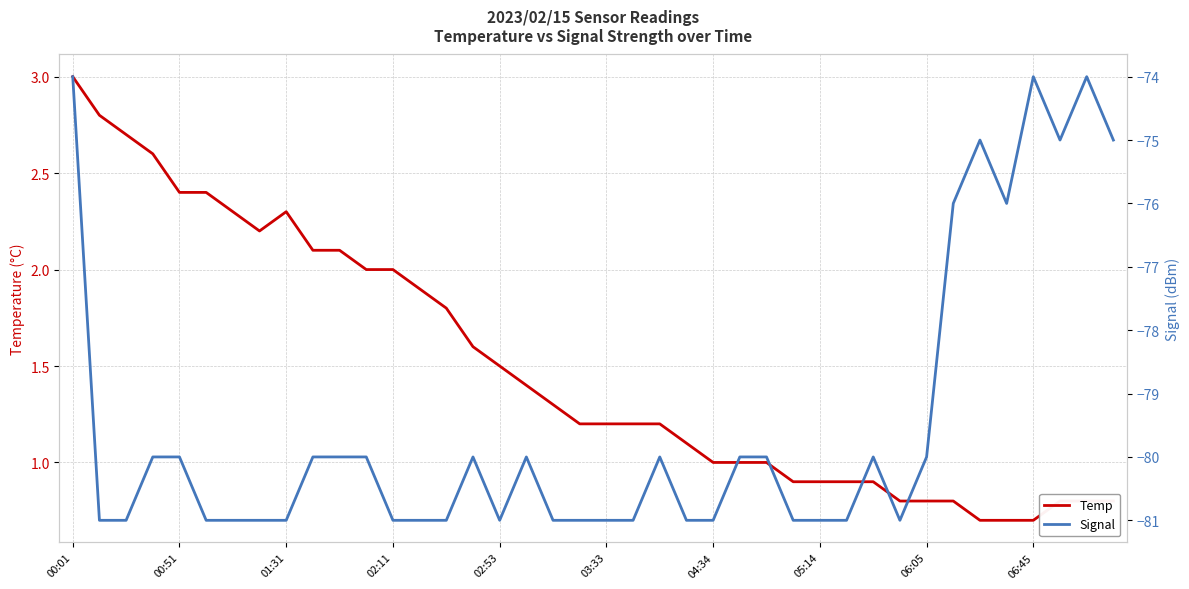

Which category has the highest value in the Temp series?

00:01